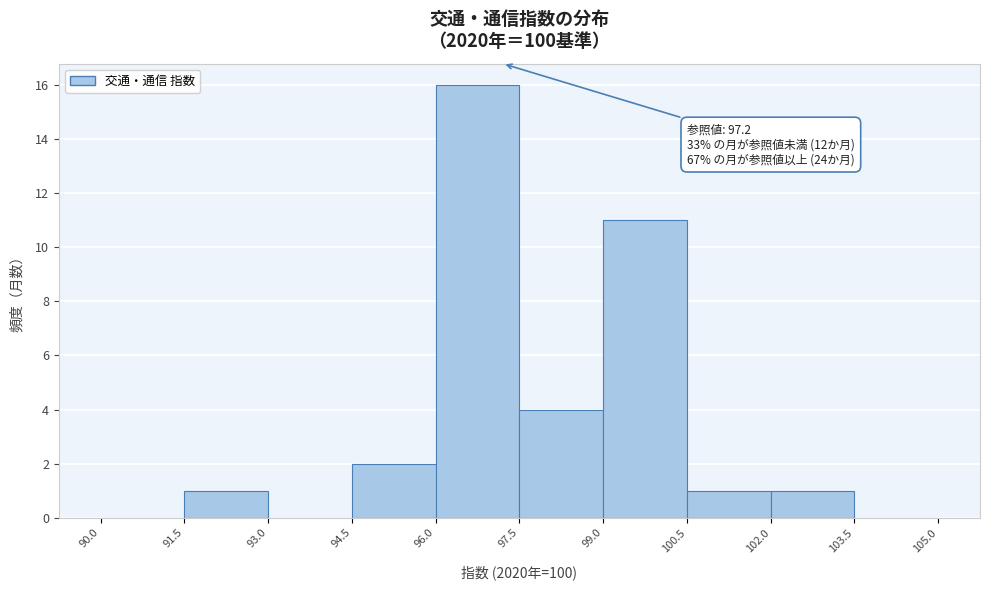

Over which range of the x-axis is the bar tallest?

96.0 to 97.5